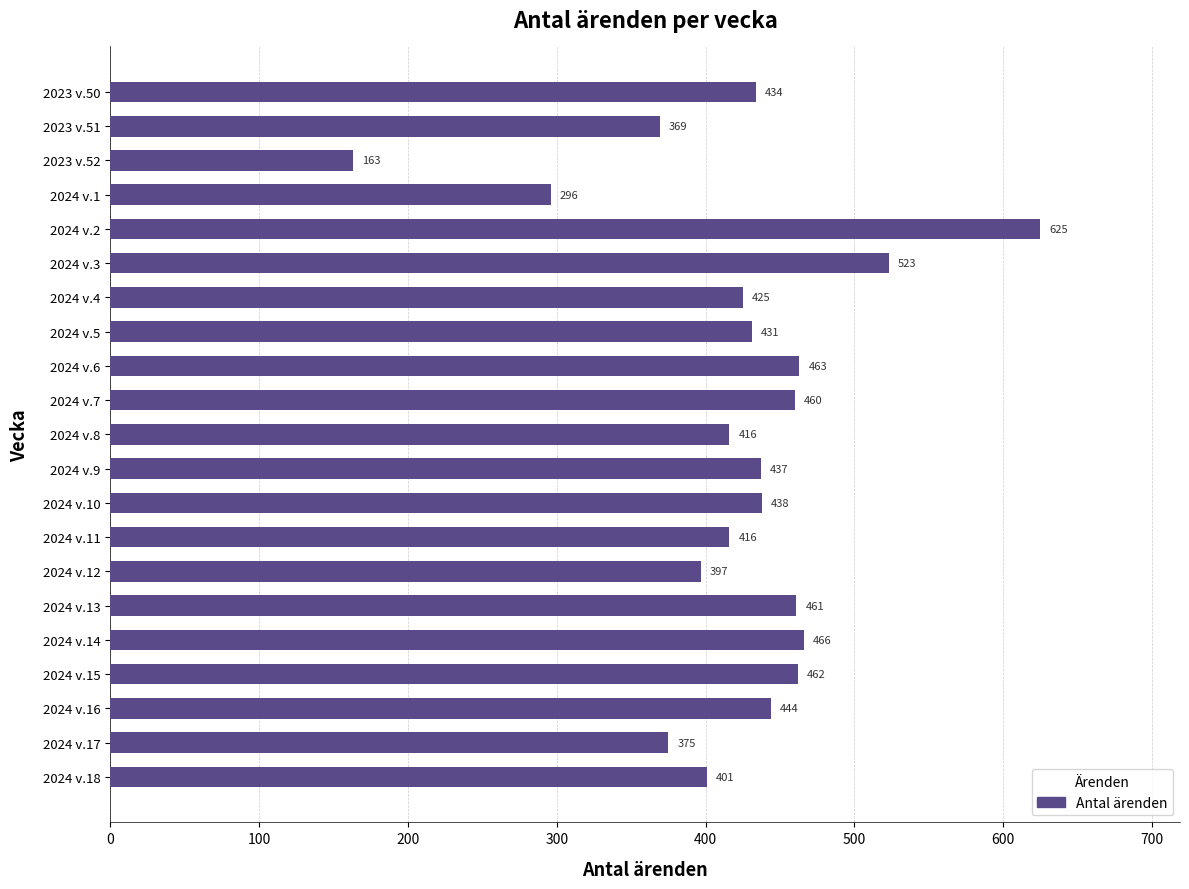

How many distinct data groups are displayed?

1